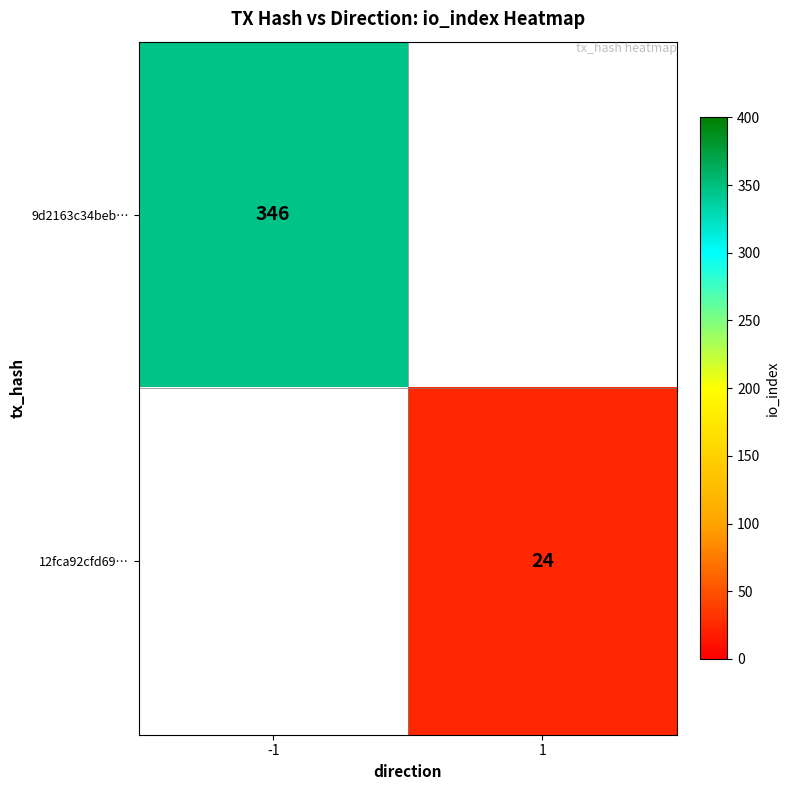

The value of 12fca92cfd69… at 1 is 39. True or false?

False